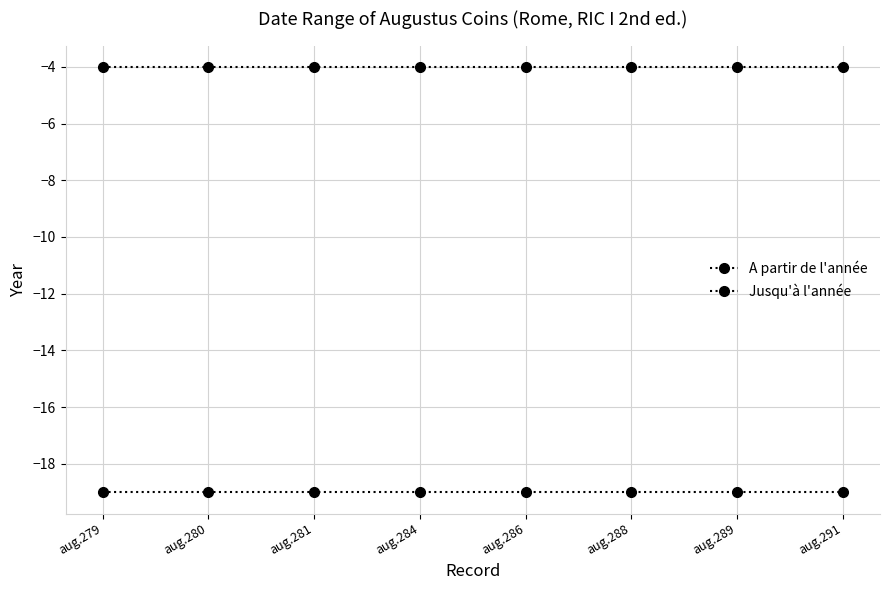

True or false: A partir de l'année and Jusqu'à l'année cross at least once.

False